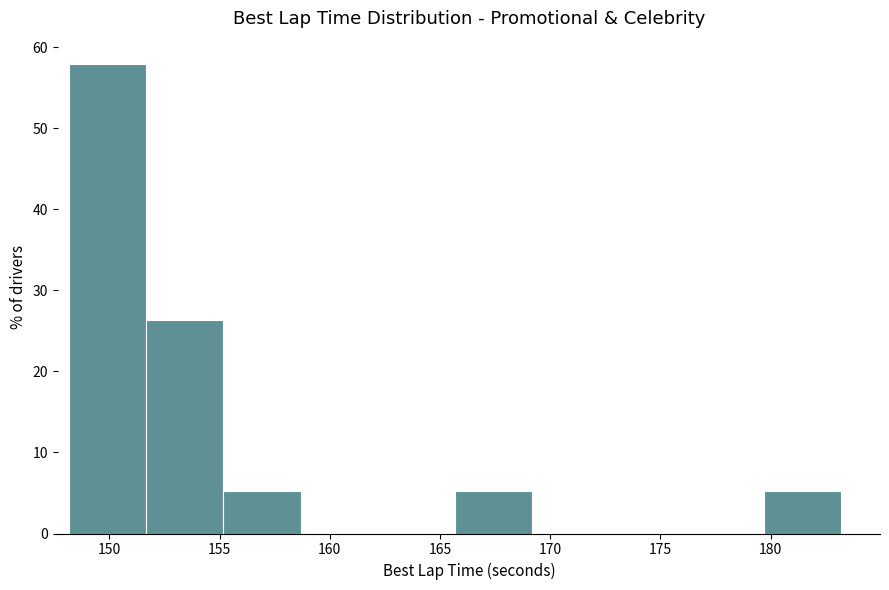

Which range on the x-axis has the tallest bar?

148.0 to 151.5